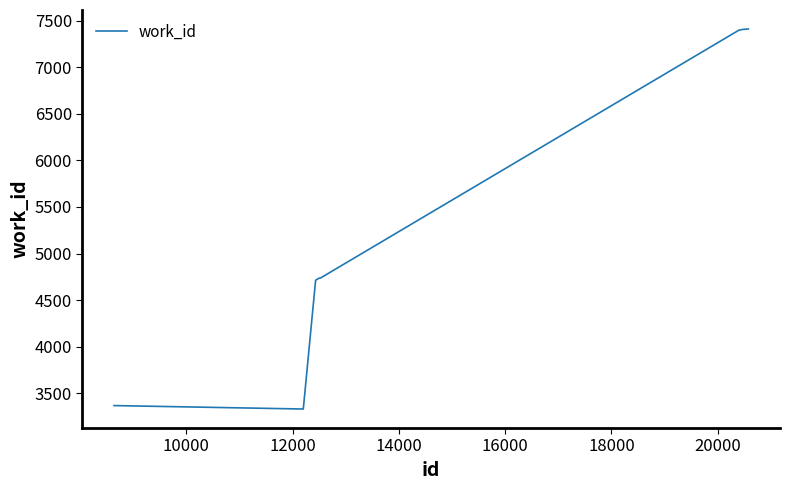

Does the chart have visible grid lines?

No